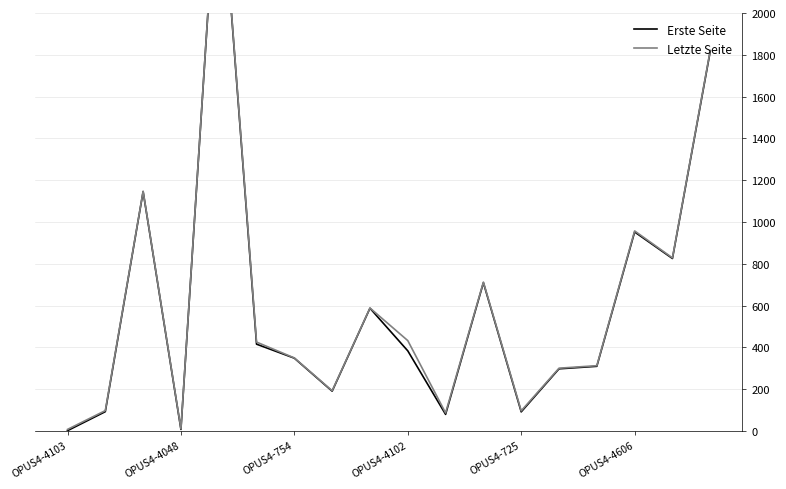

How many lines are shown in the chart?

2